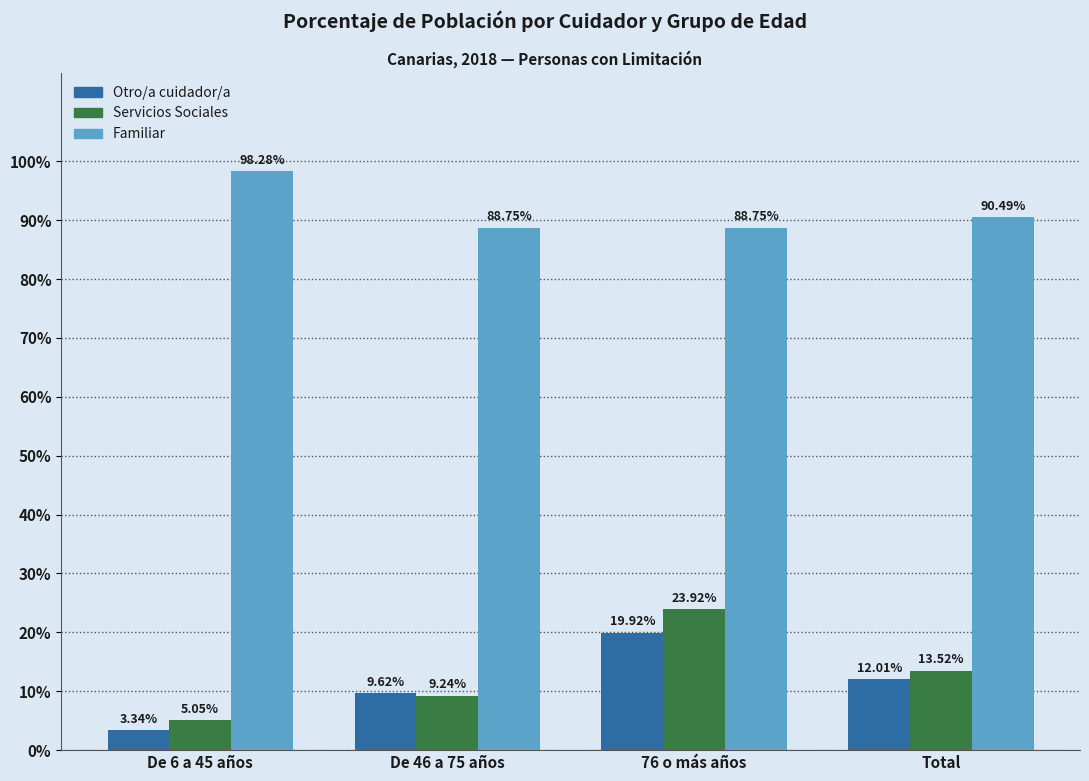

Count the number of categories in the chart.

4